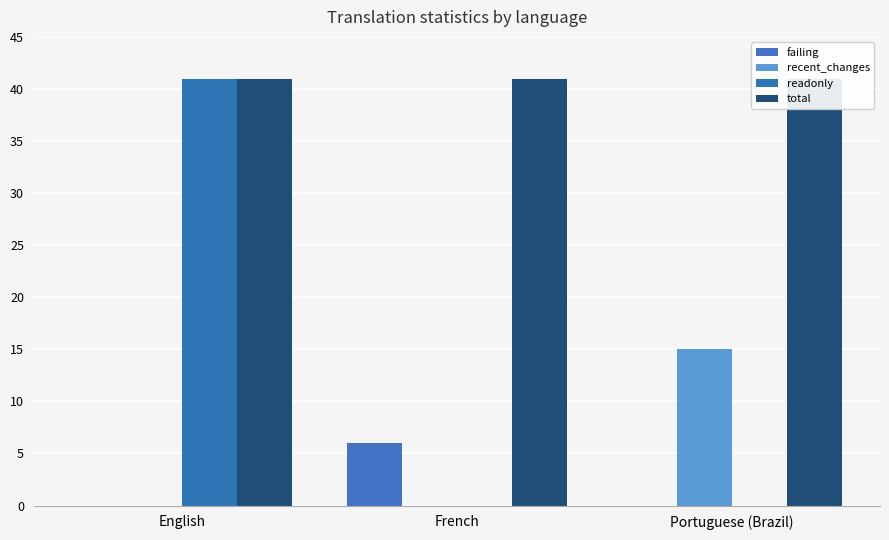

At which category is the sum across all series the highest?

English